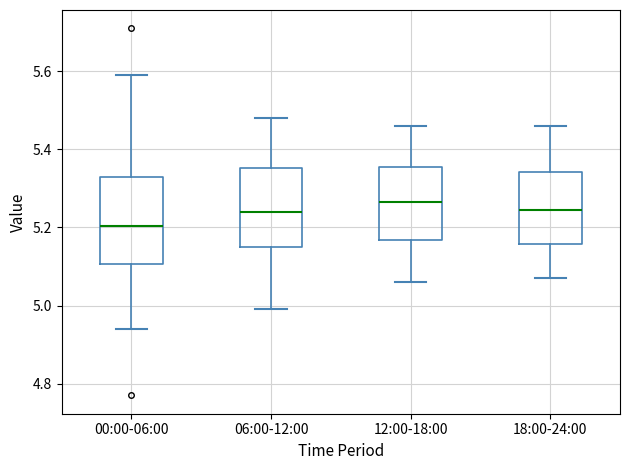

Where is the lower edge of the box for 12:00-18:00 on the y-axis? The values are not printed on the chart, so give them approximately, as read against the axis.

5.16